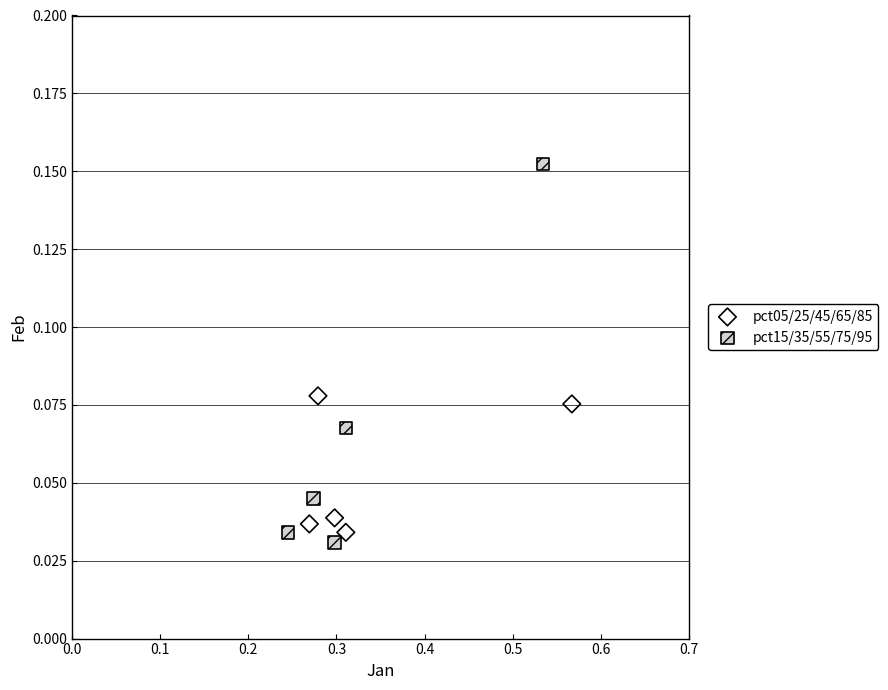

Which series contains the lowest Y value?

pct15/35/55/75/95